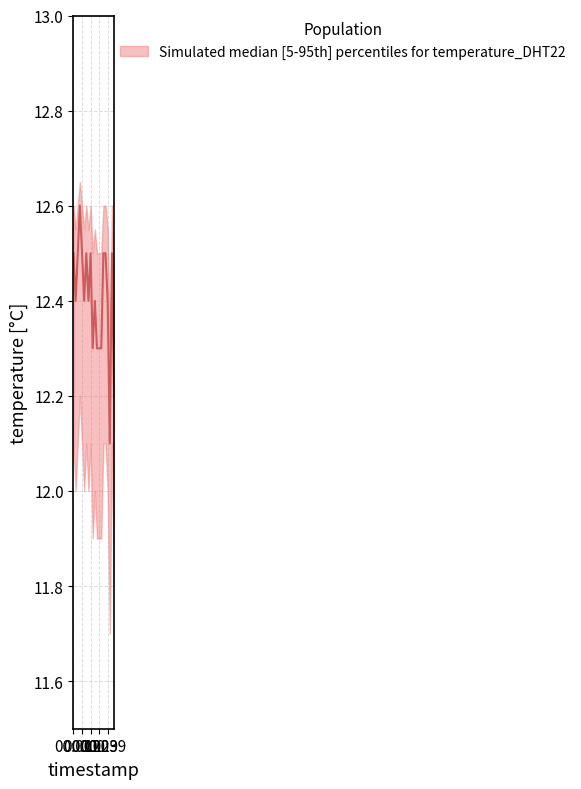

At which category does the chart reach its peak across all series?

00:07